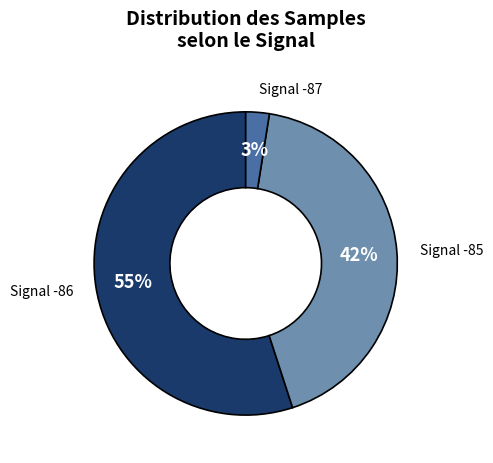

Which category has the smallest portion of the pie?

Signal -87